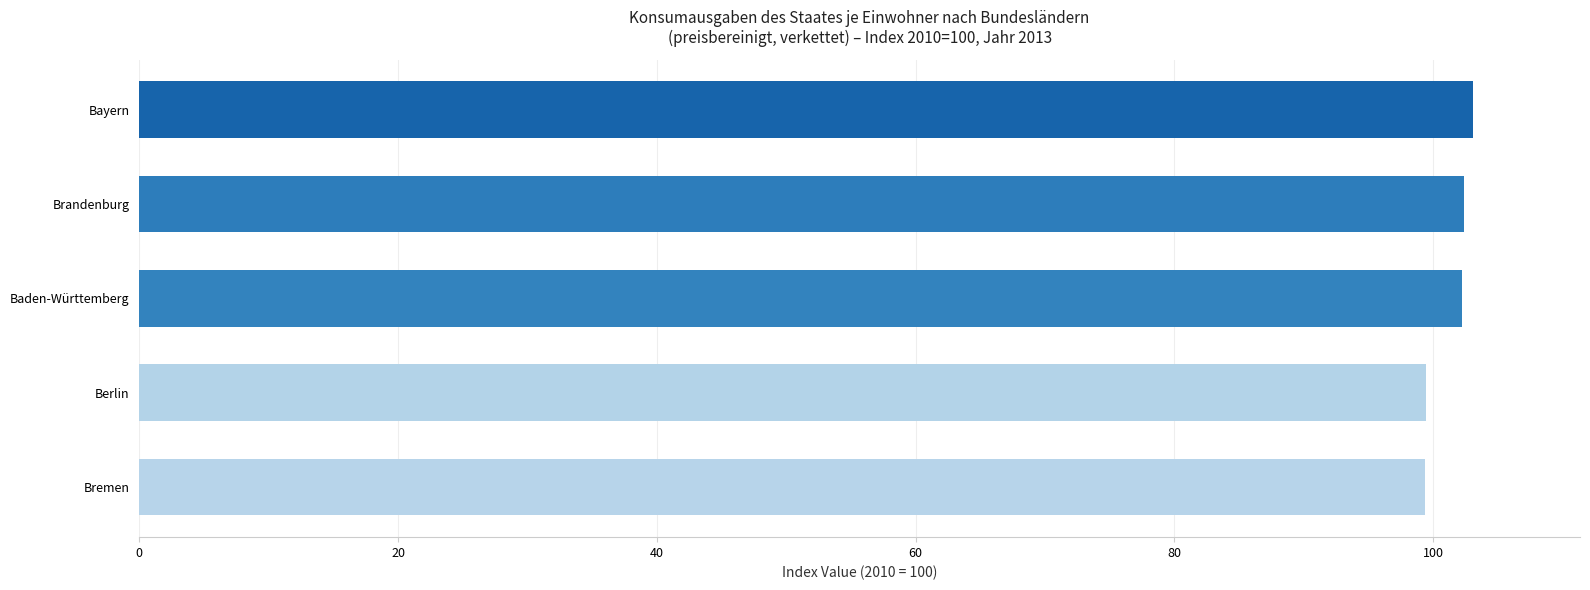

Which has a higher value, Berlin or Brandenburg?

Brandenburg